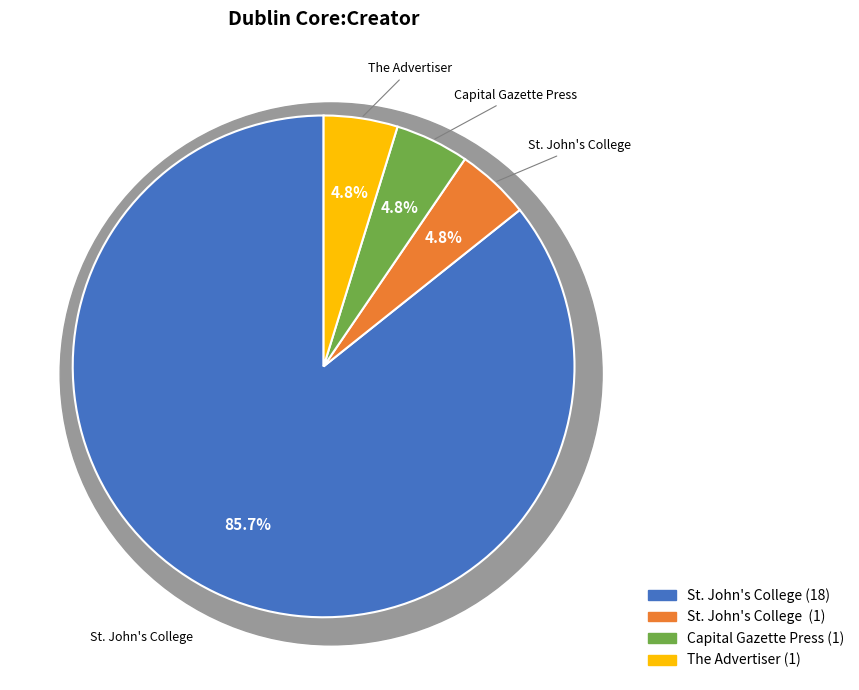

Is the sum of St. John's College and The Advertiser greater than half?

Yes